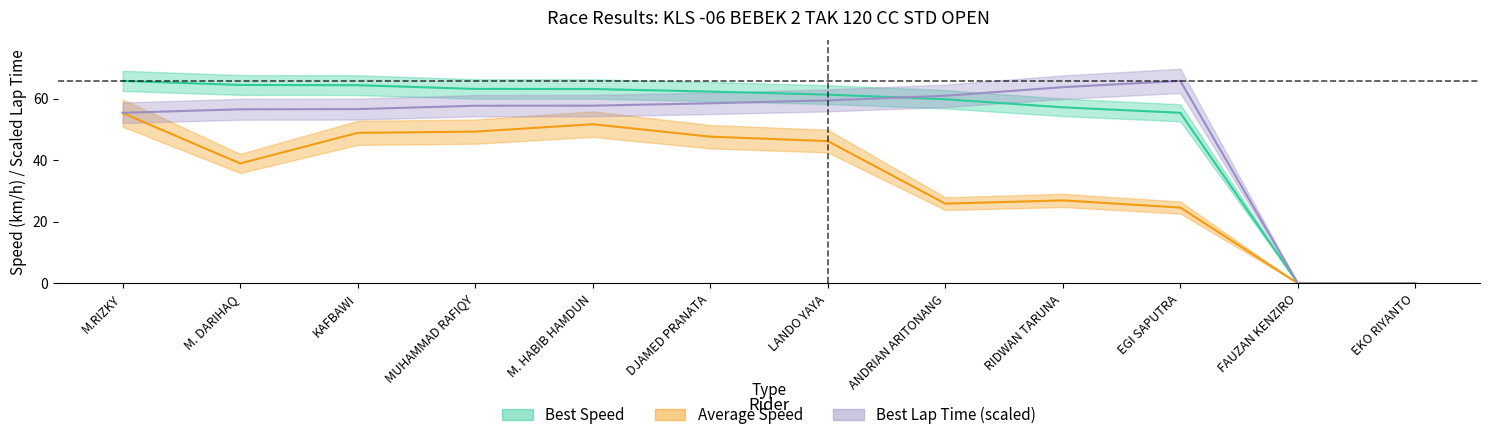

Rank the series by their maximum value, from highest to lowest.

Best Lap time, Best Speed, Average Speed